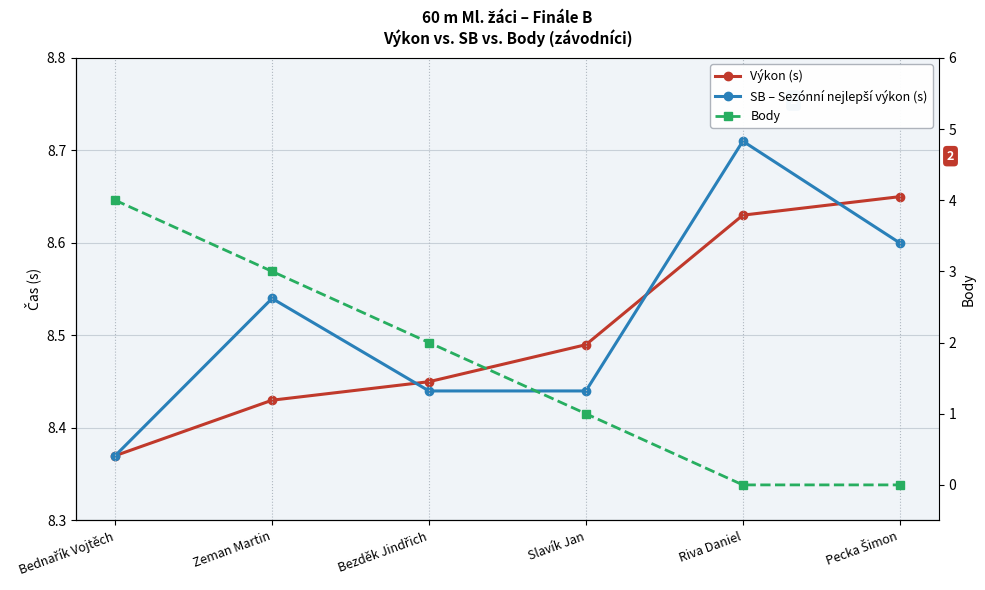

What is the average value of the SB – Sezónní nejlepší výkon (s) series?

8.5